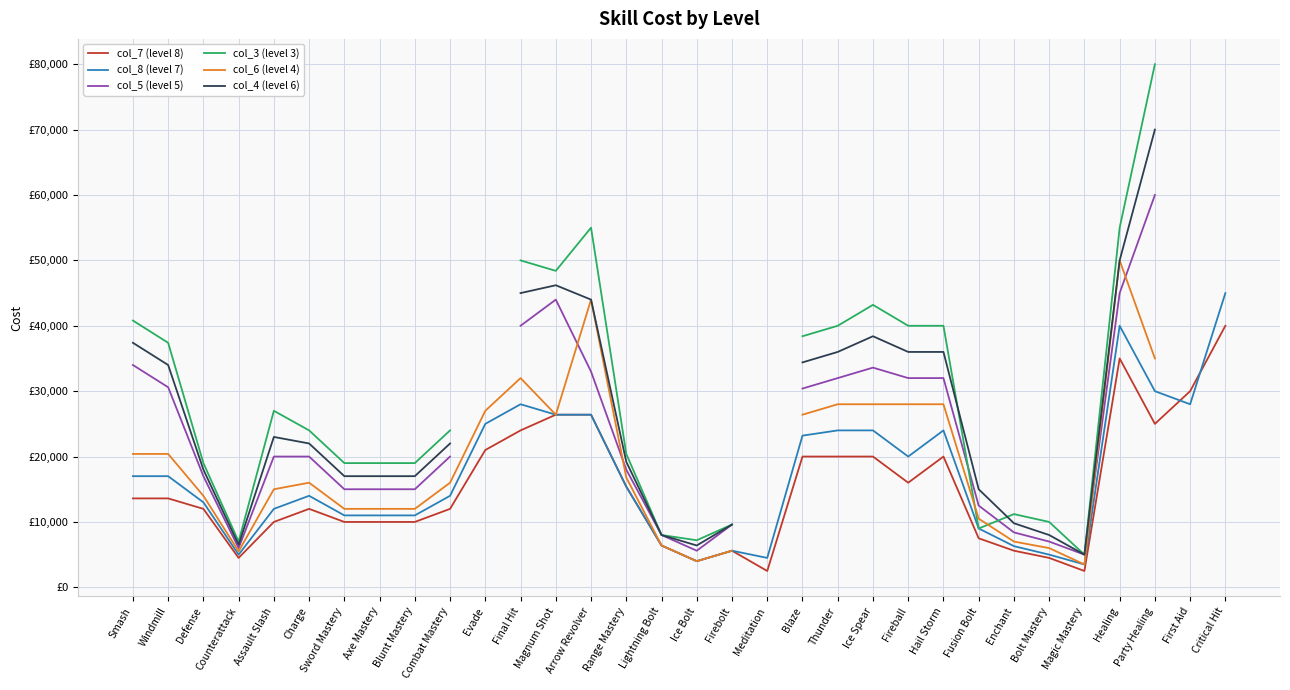

Read the col_5 (level 5) value at Party Healing.

60000.0